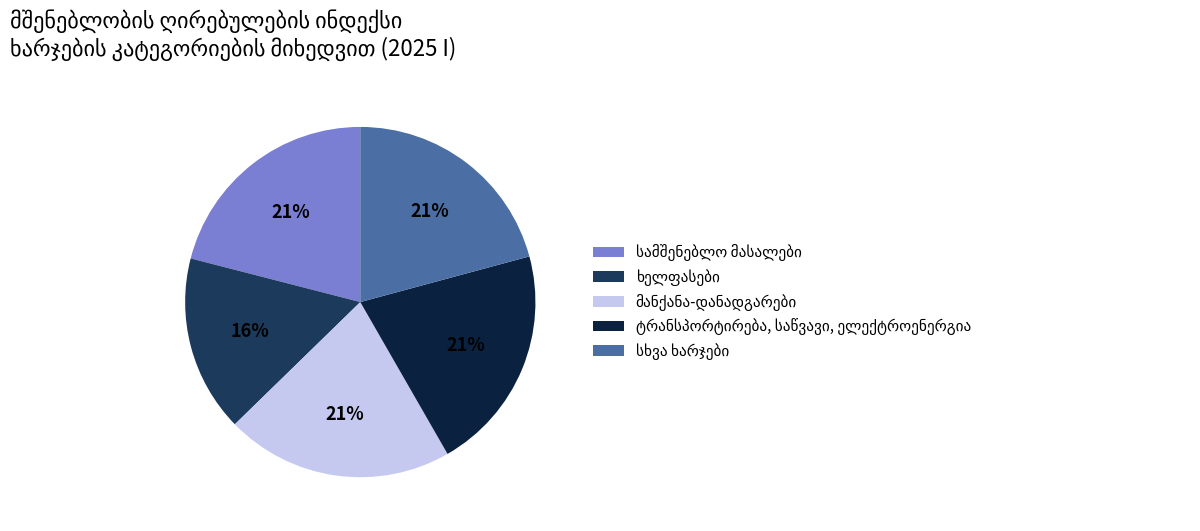

To the nearest percent, what is the average slice percentage?

20%